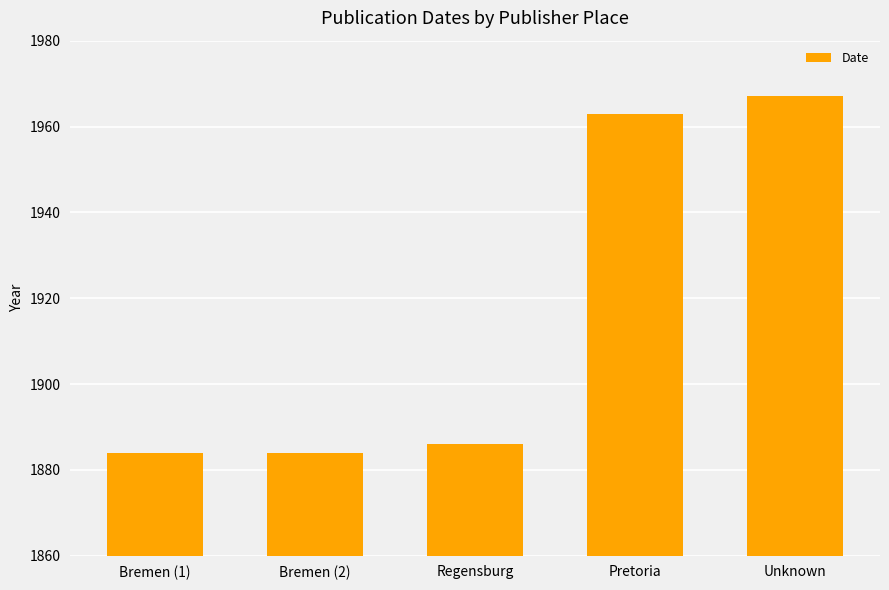

What is the smallest value displayed?

1884